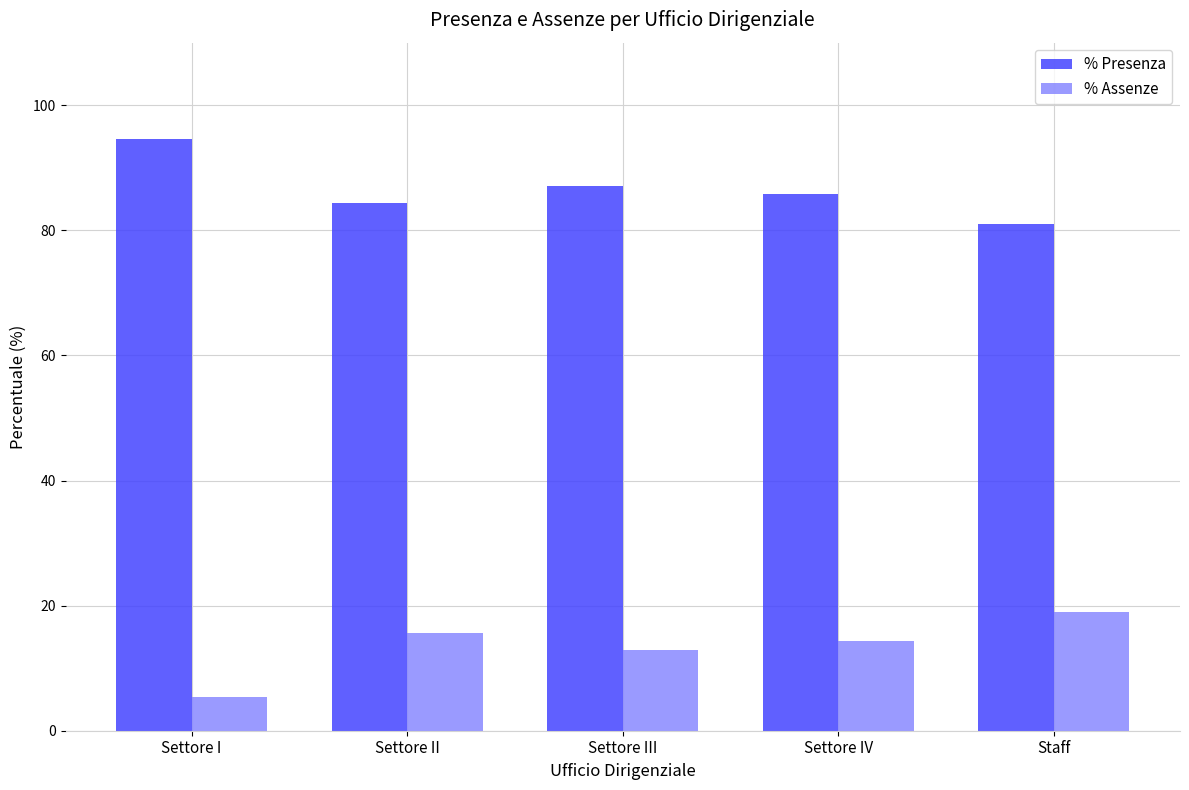

List the series in order of their overall mean, lowest first.

% Assenze, % Presenza